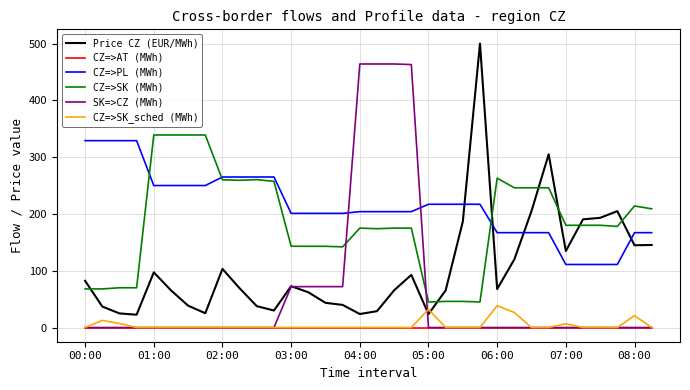

Which series has the largest total across all categories?

CZ=>PL (MWh)